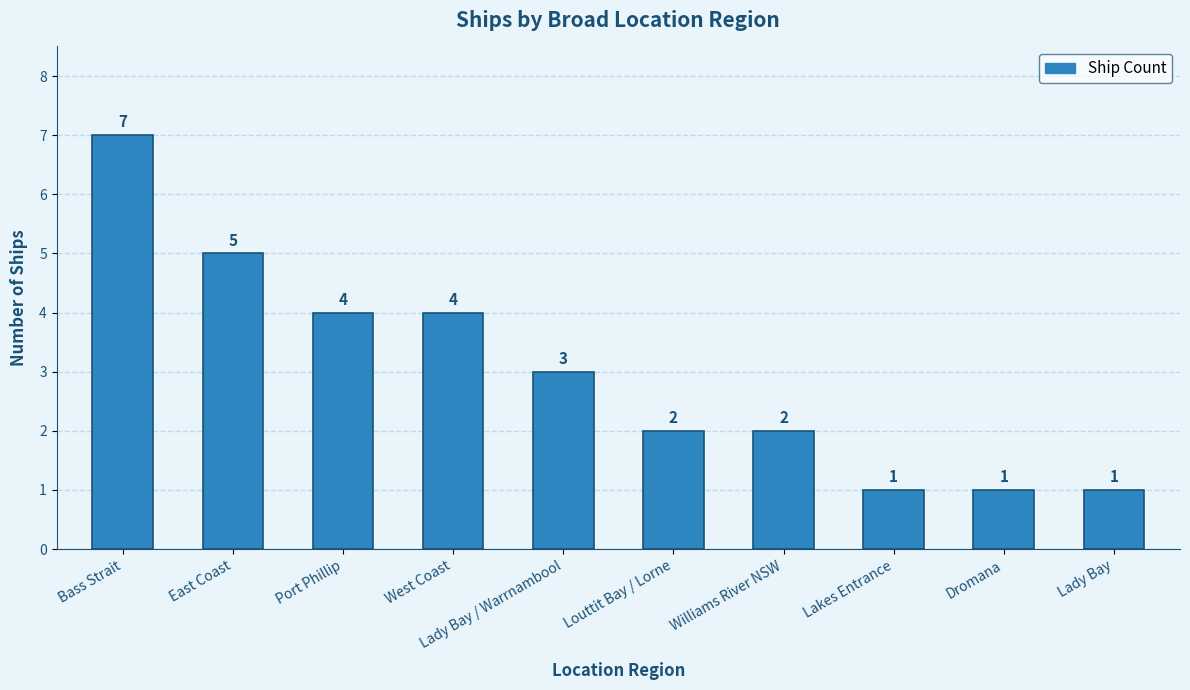

How many bars are there in total?

10